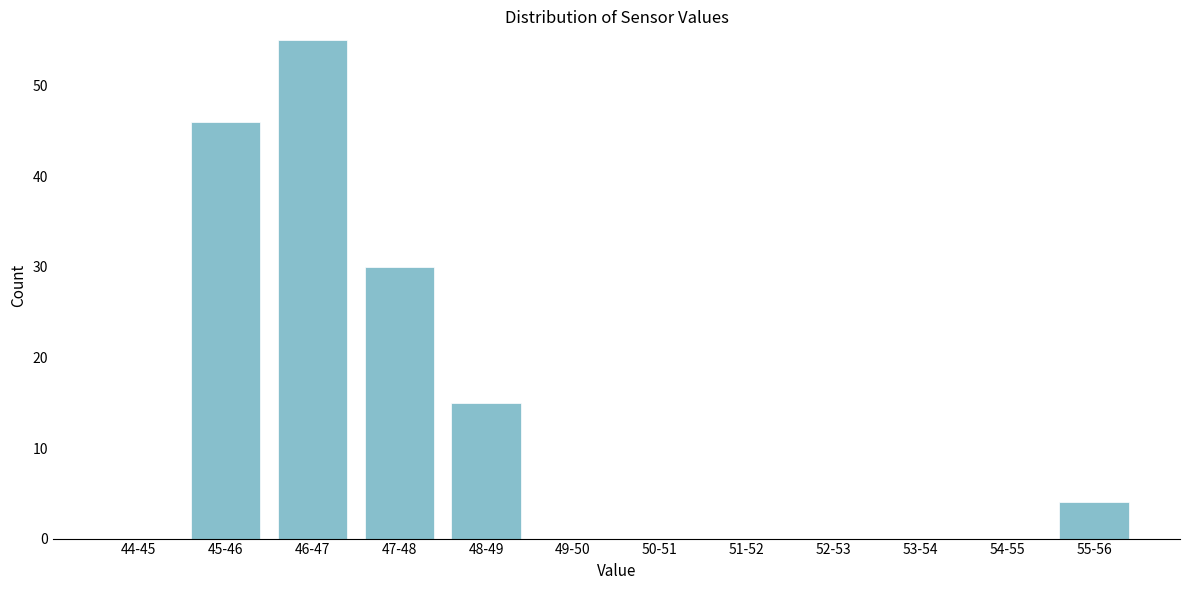

Reading left to right, list all the values displayed in this chart.

44-45=0	45-46=46	46-47=55	47-48=30	48-49=15	49-50=0	50-51=0	51-52=0	52-53=0	53-54=0	54-55=0	55-56=4